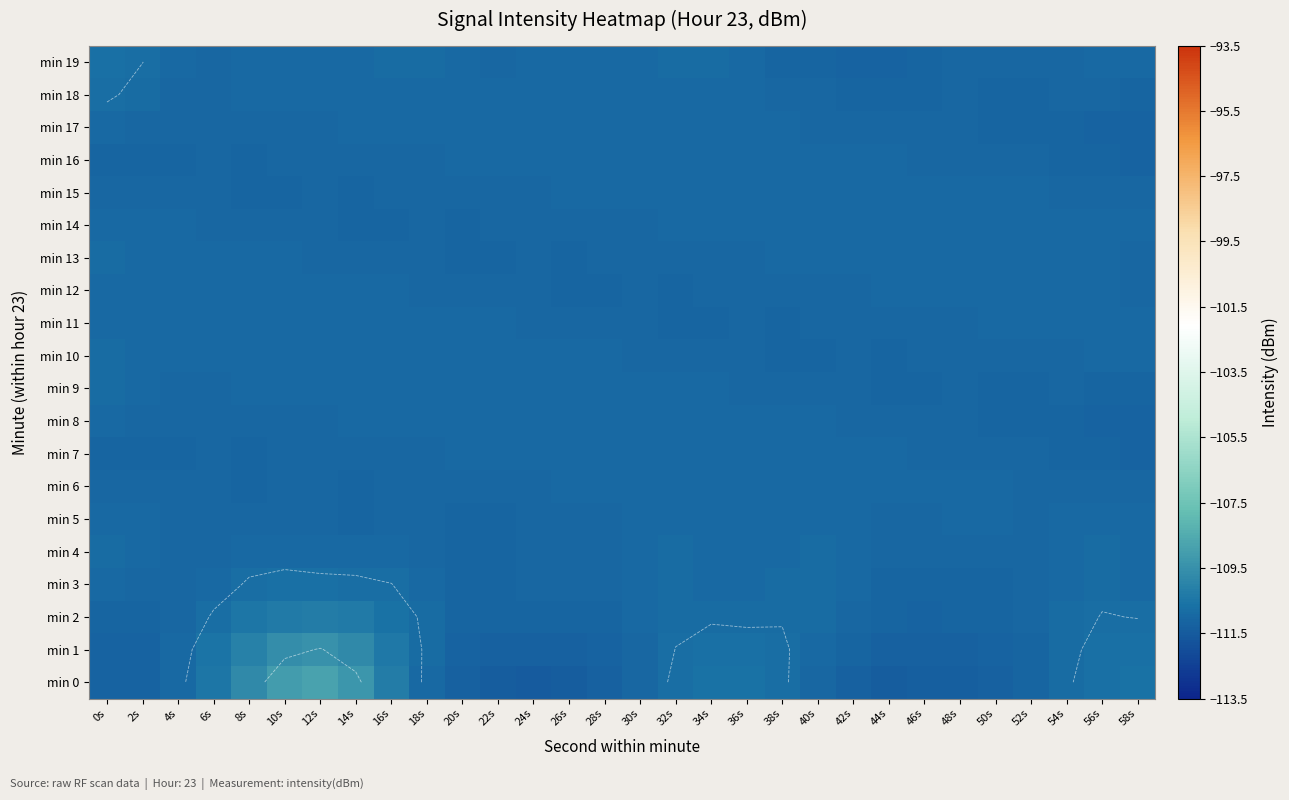

How many values in the min 0 series are below -110?

26